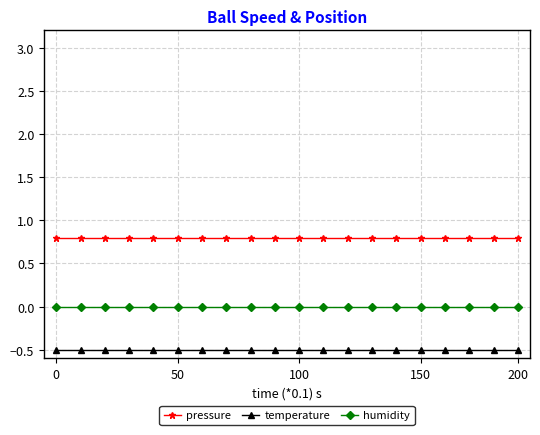

List the series in order of their peak value, lowest first.

temperature, humidity, pressure